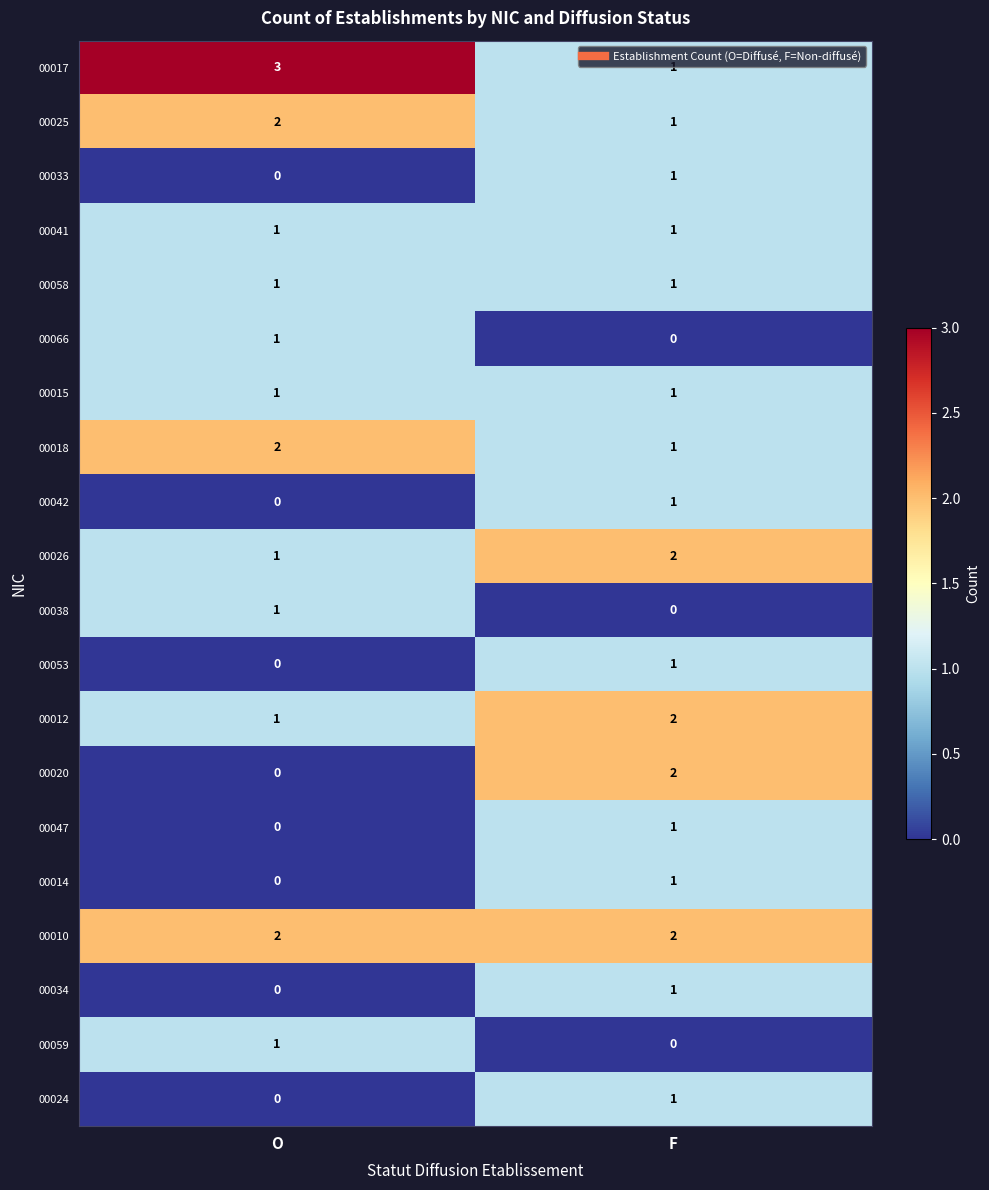

Which category has the highest value in the 00053 series?

F